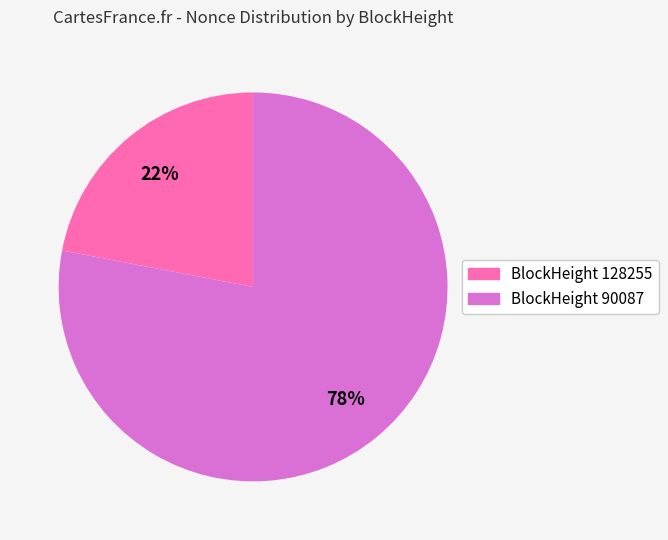

Does any single category account for the majority?

Yes